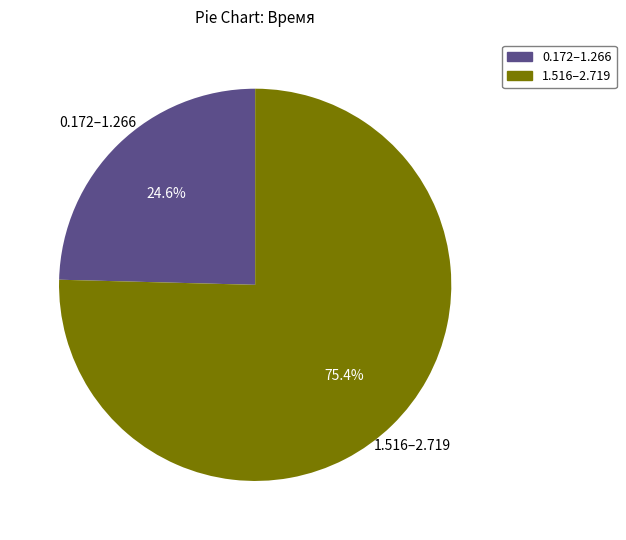

How many segments does this pie chart have?

2